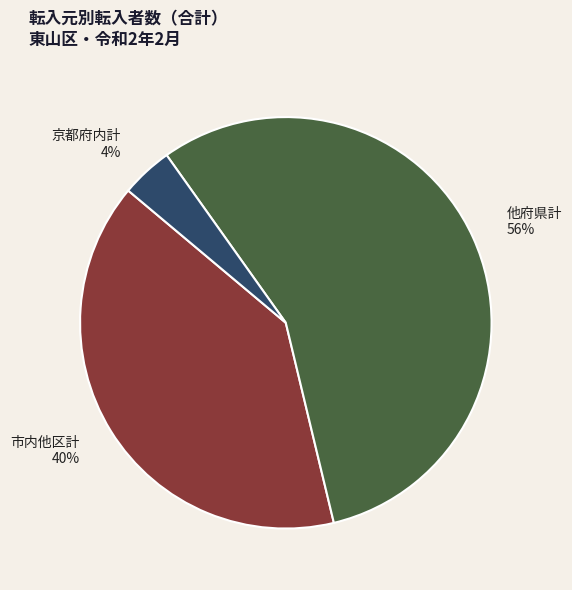

Count the number of slices in the pie.

3